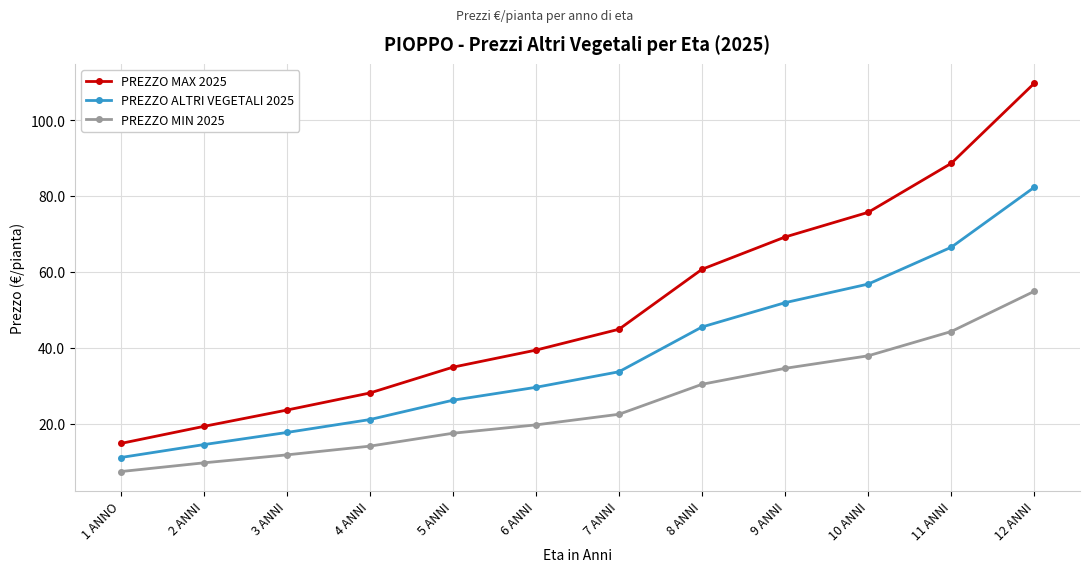

True or false: PREZZO MAX 2025 and PREZZO MIN 2025 intersect in this chart.

False